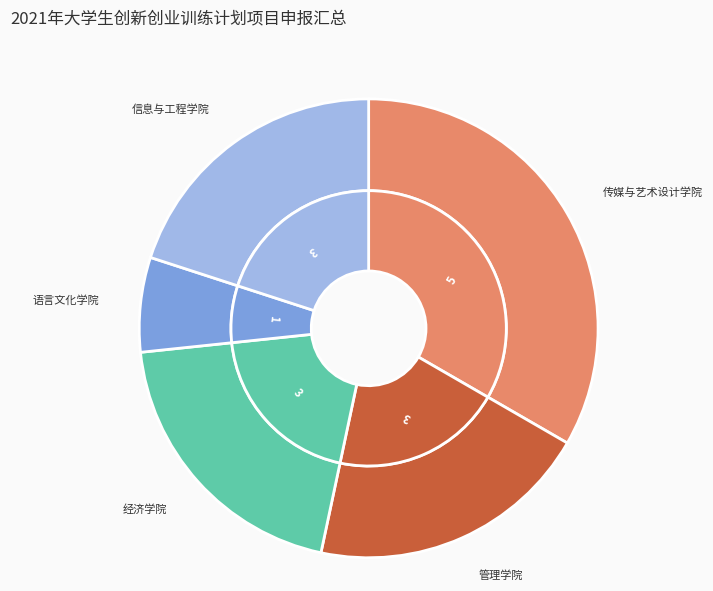

Combined, do 语言文化学院 and 管理学院 account for over 50%?

No